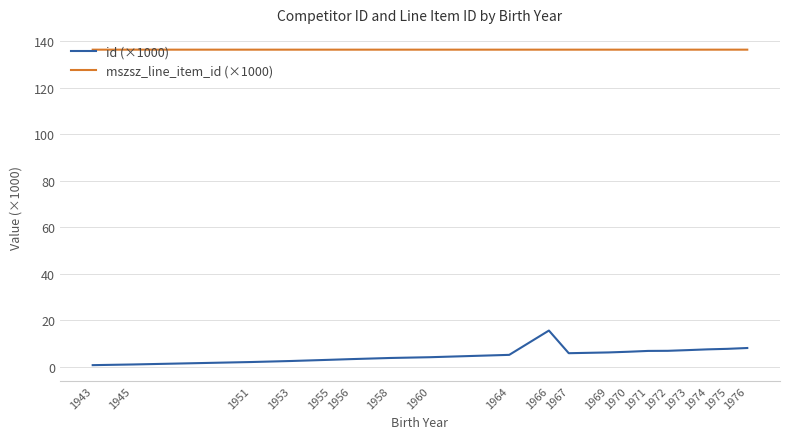

What is the sum of all mszsz_line_item_id (×1000) values?

2592.4